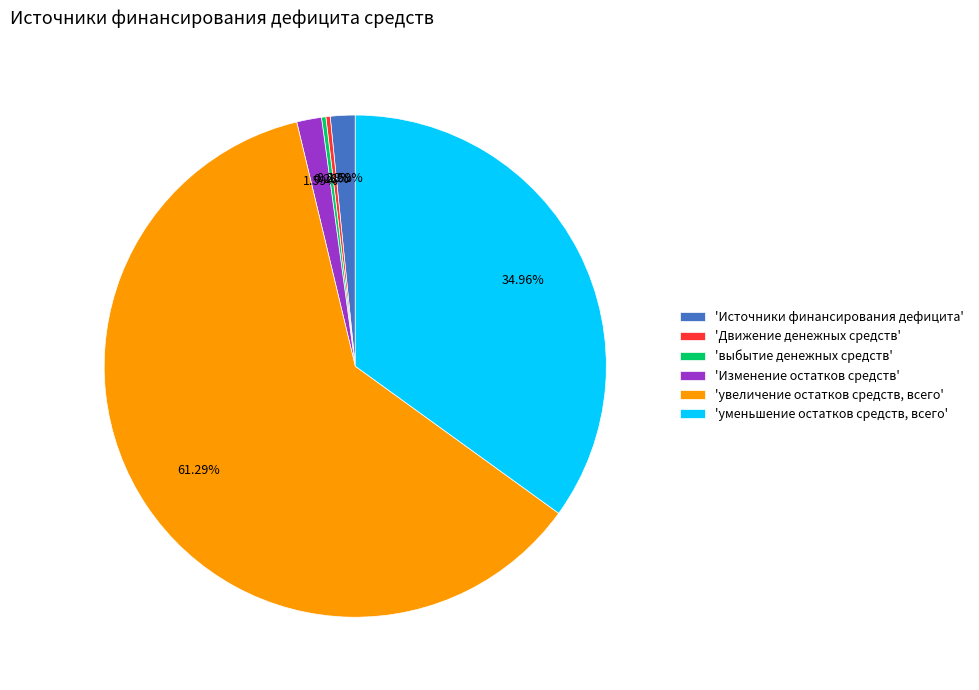

Count the number of slices in the pie.

6